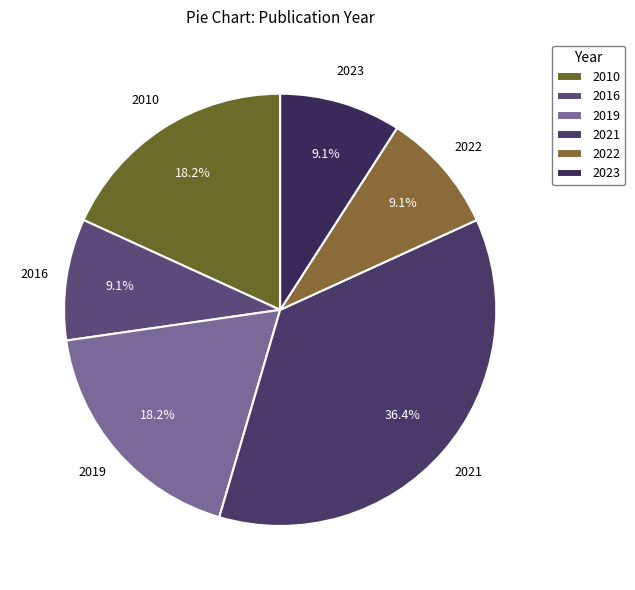

Which slice is the largest?

2021